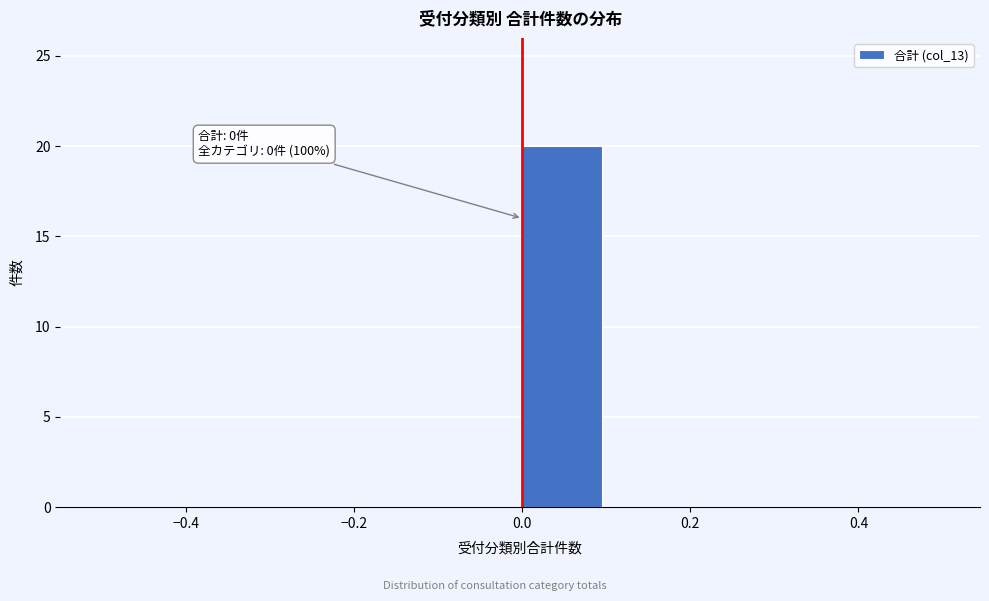

Over which range of the x-axis is the bar tallest?

0.0 to 0.1